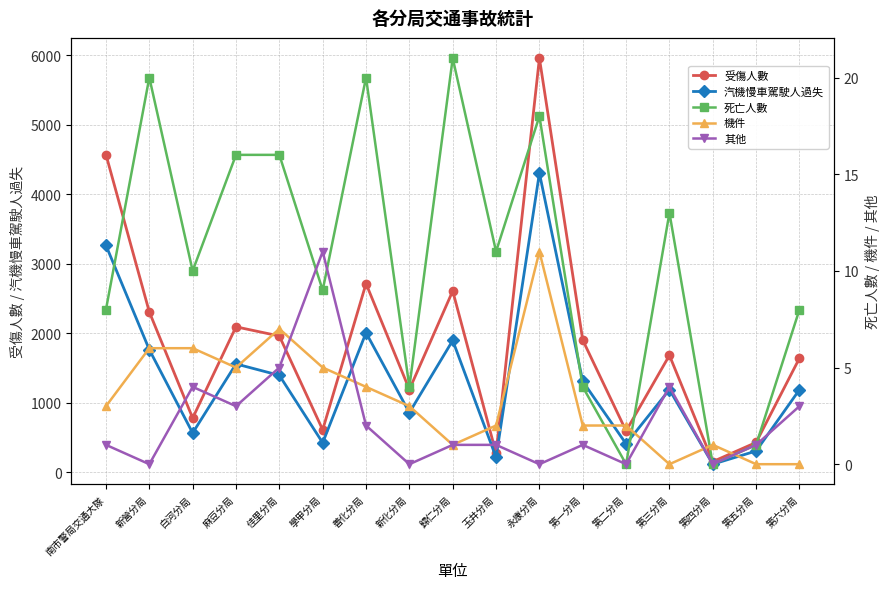

How many data points does each series have?

17